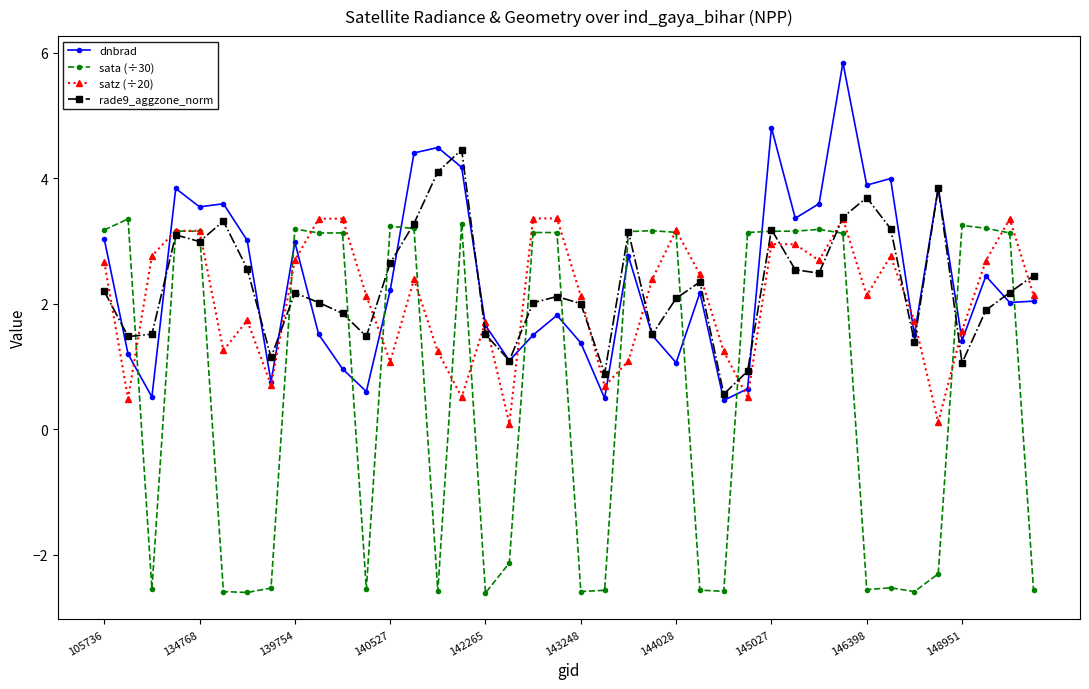

Which series has the largest range (max minus min)?

sata (÷30)